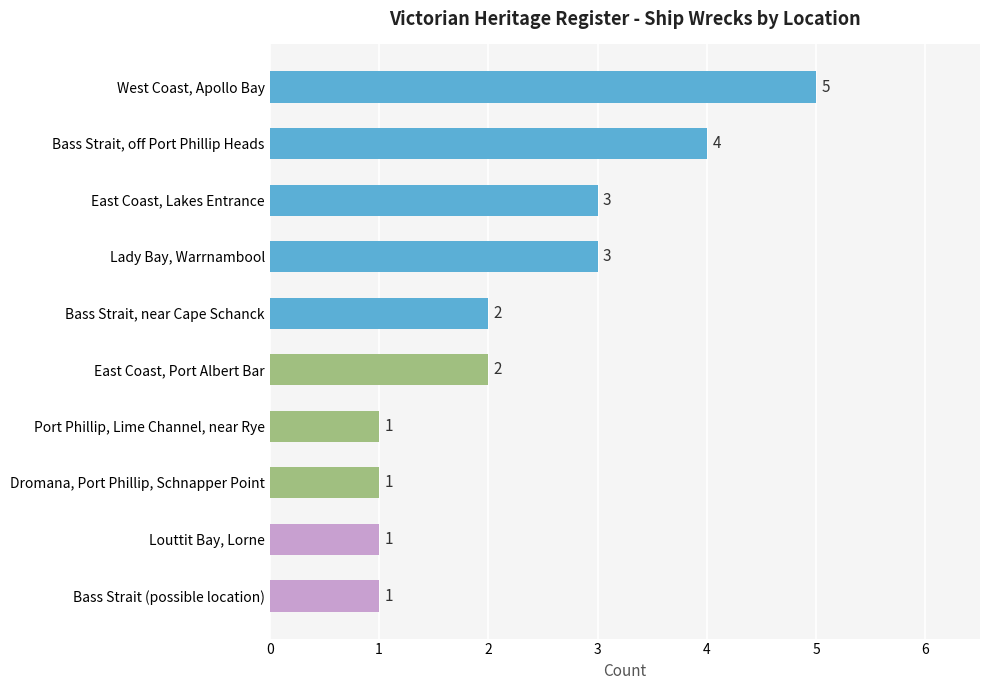

What is the label of the 4th bar from the top?

Lady Bay, Warrnambool